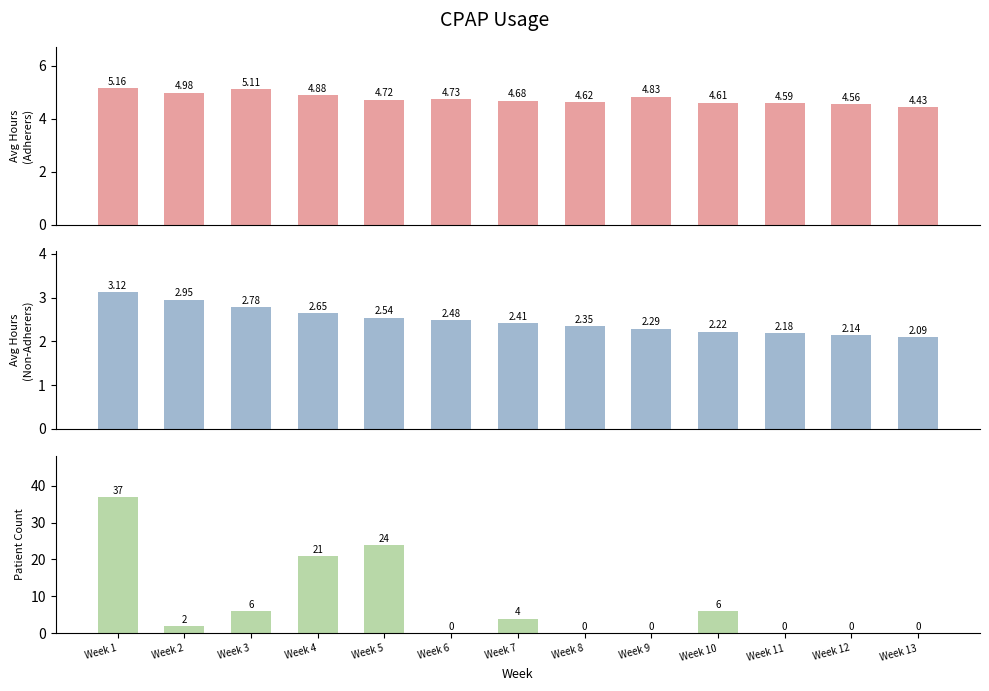

Does the chart contain stacked bars?

No